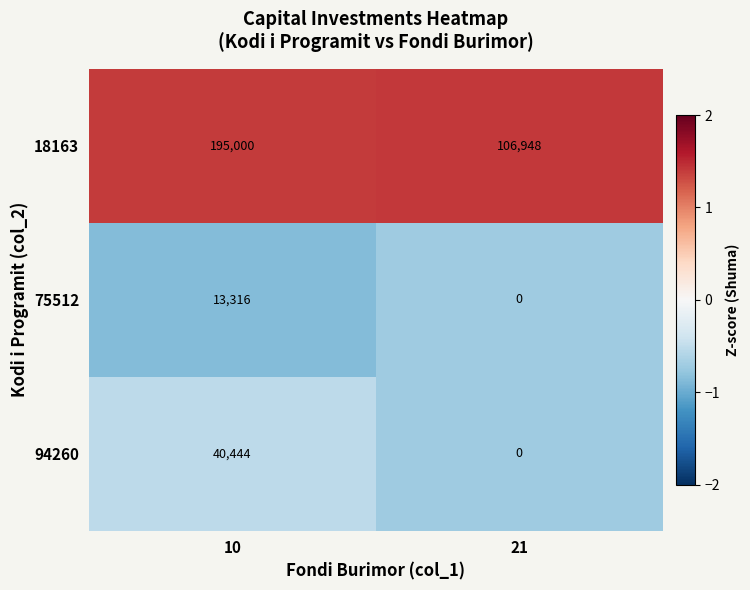

At how many categories does at least one series exceed 0?

2